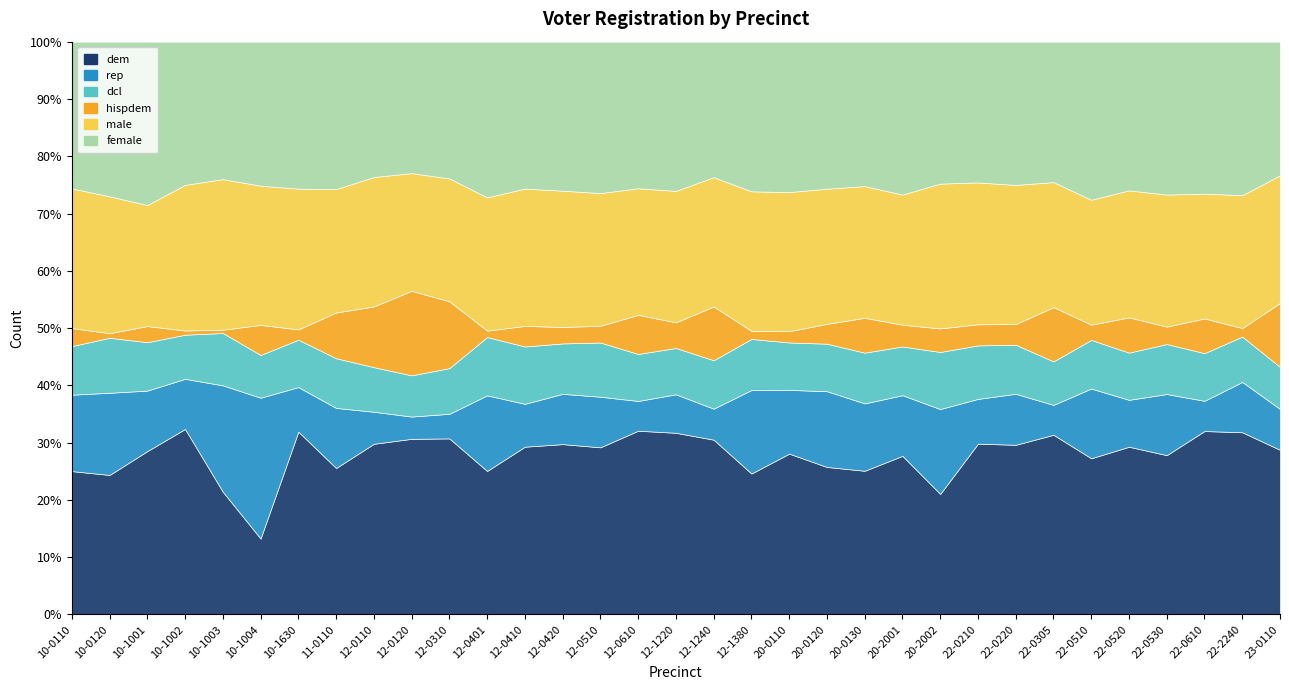

What is the label of the 23rd point from the left?

20-2001